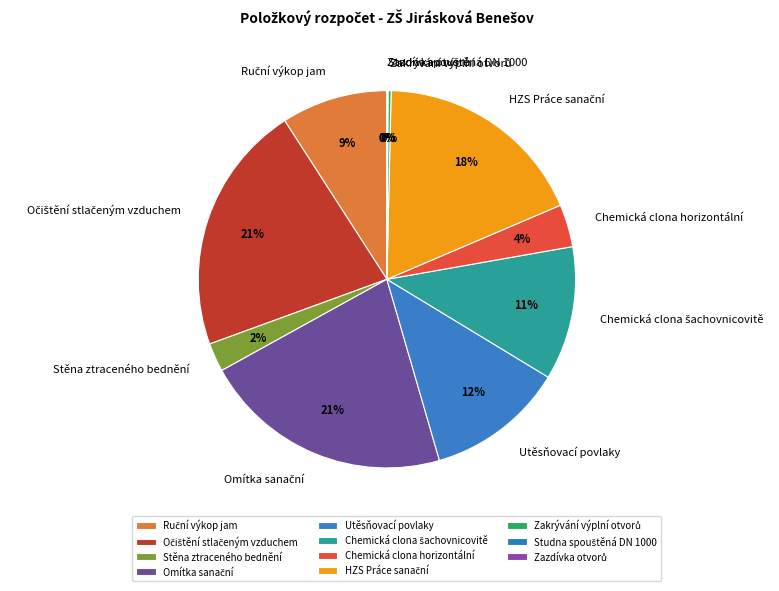

Is it true that Utěsňovací povlaky is 12% of the pie?

True